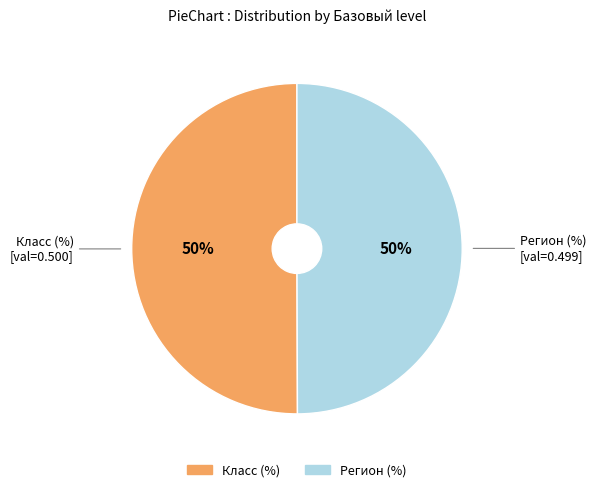

The Класс (%) slice represents 50% of the pie. True or false?

True